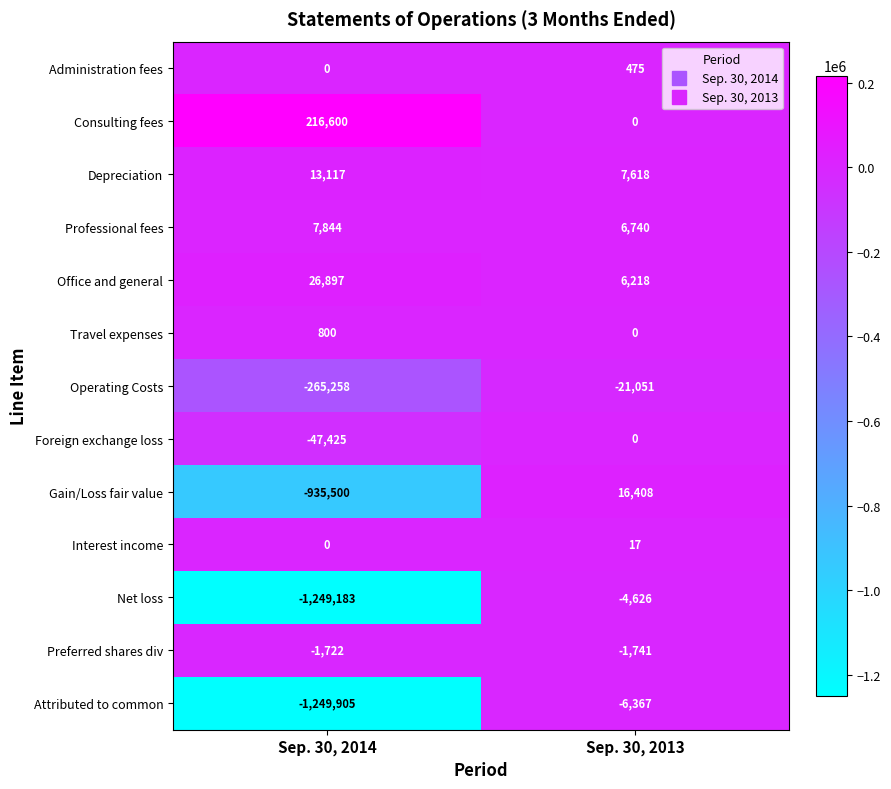

How many distinct data groups are displayed?

13